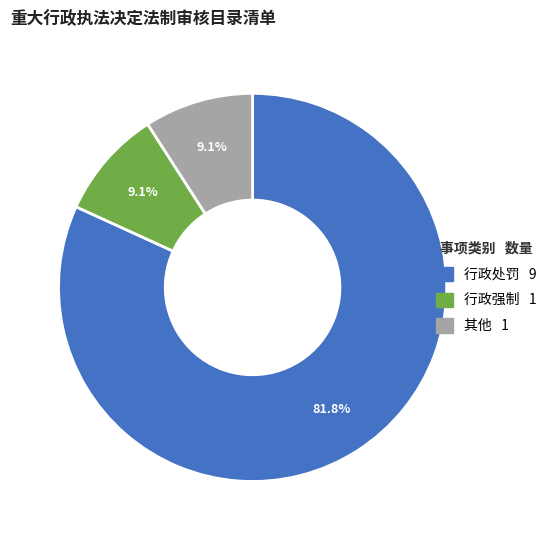

Is it true that 行政强制 is 9% of the pie?

True